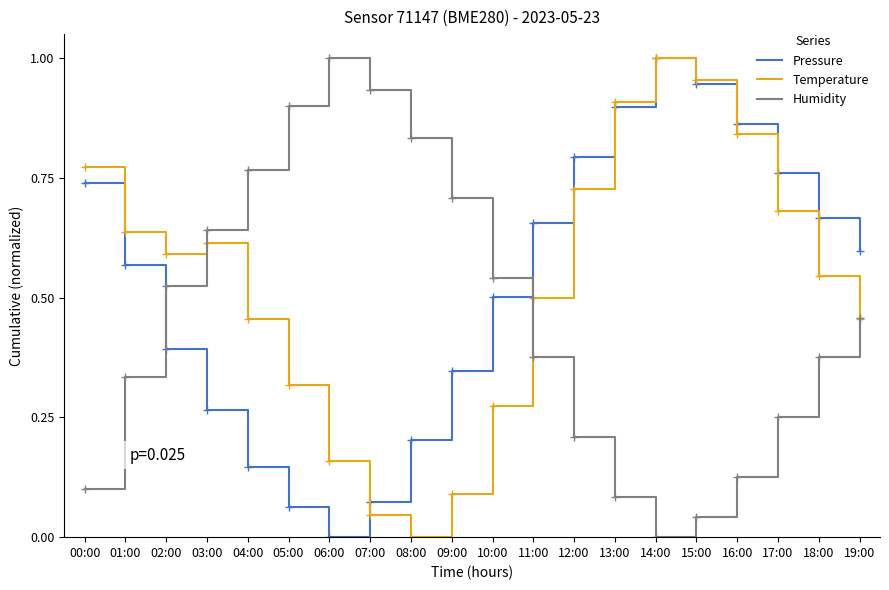

What are all the series names shown in the legend?

Pressure, Temperature, Humidity